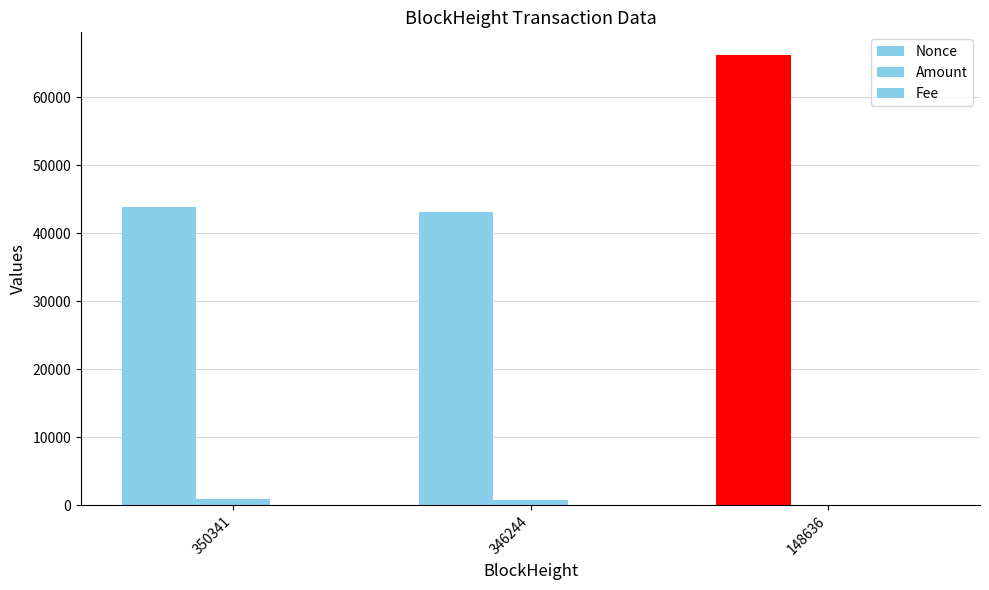

Reading right to left, list all the values displayed in this chart.

Nonce: 148636=66228.0	346244=43172.0	350341=43871.0
Amount: 148636=3.9	346244=697.8	350341=903.9
Fee: 148636=0.0	346244=0.5	350341=0.5